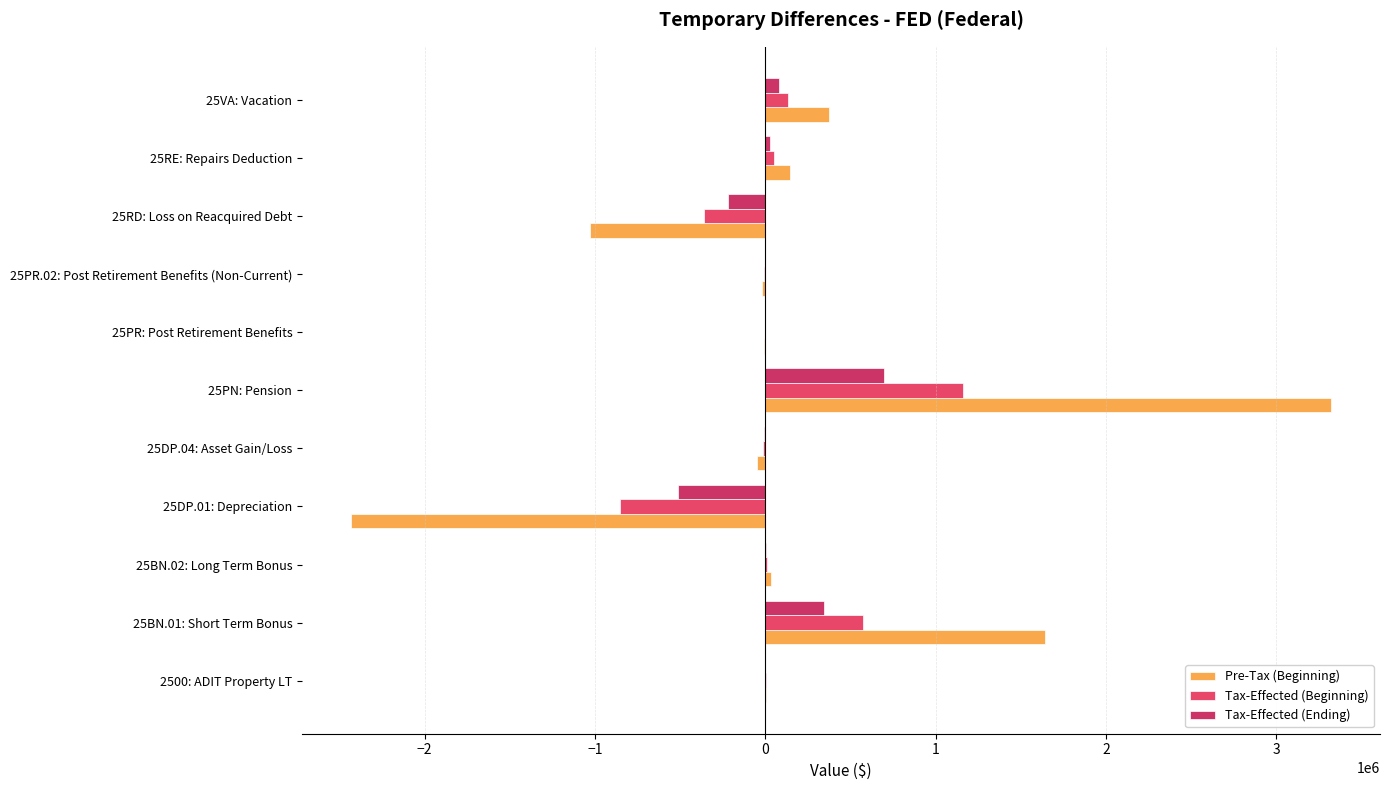

What is the value of the Tax-Effected (Ending) bar at the 2nd from the left?

344720.5